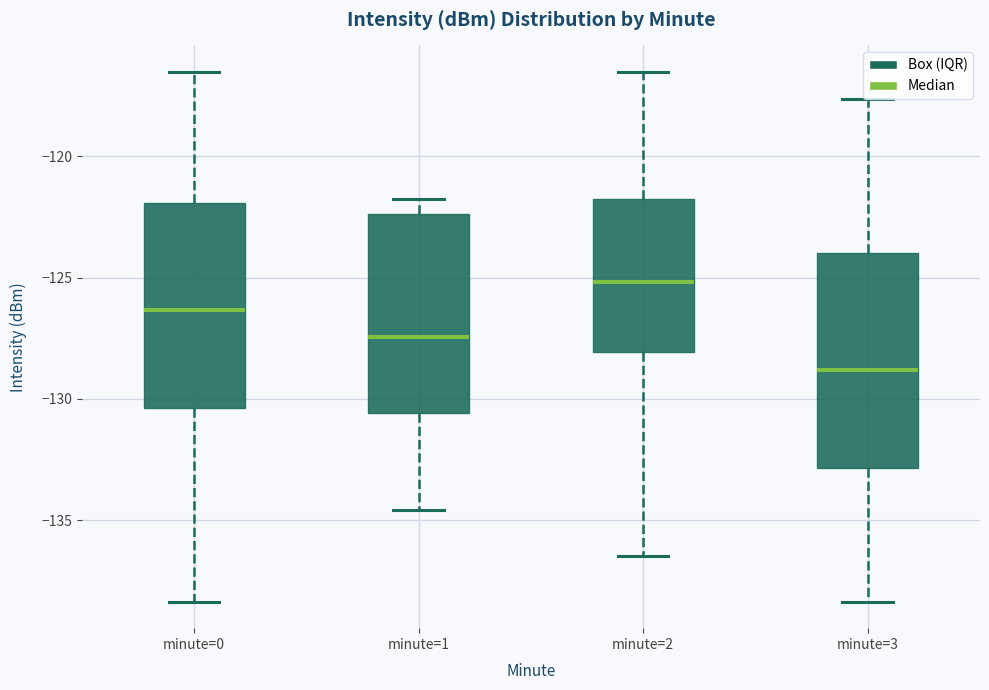

Reading left to right, read every box against the y-axis: the position of its median line, the range the box covers, and the ends of its whiskers. The values are not printed on the chart, so give them approximately, as read against the axis.

minute=0: median -126.5, box -130.5 to -122.0, whiskers -138.5 to -116.5
minute=1: median -127.5, box -130.5 to -122.5, whiskers -134.5 to -122.0
minute=2: median -125.0, box -128.0 to -122.0, whiskers -136.5 to -116.5
minute=3: median -129.0, box -133.0 to -124.0, whiskers -138.5 to -117.5